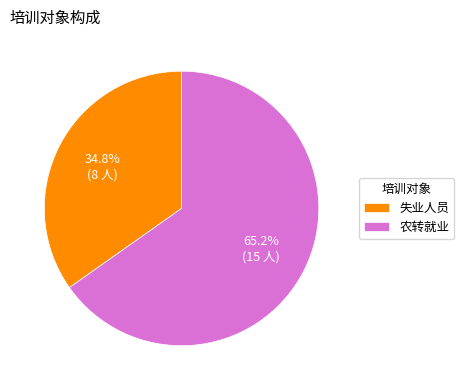

Between 失业人员 and 农转就业, which is larger?

农转就业